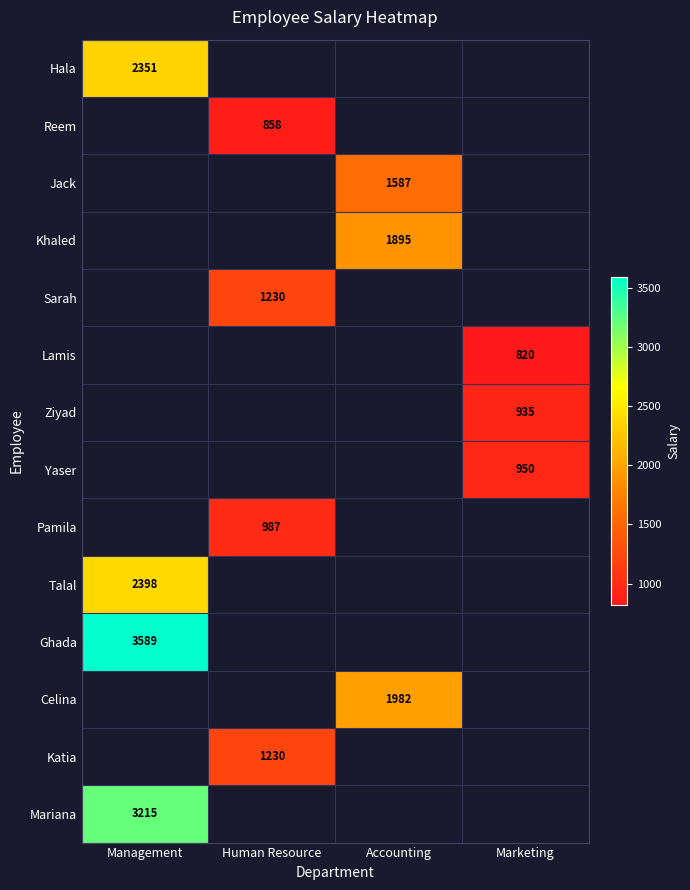

True or false: Reem has a value of 858 at Human Resource.

True